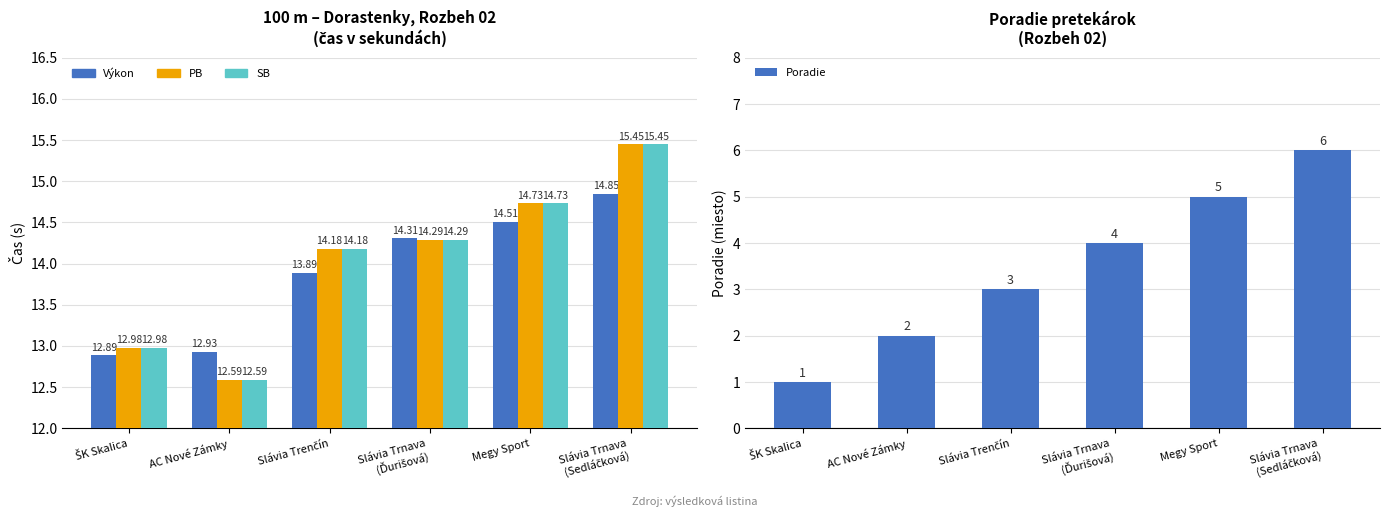

At which category is the sum across all series the highest?

Slávia Trnava
(Sedláčková)